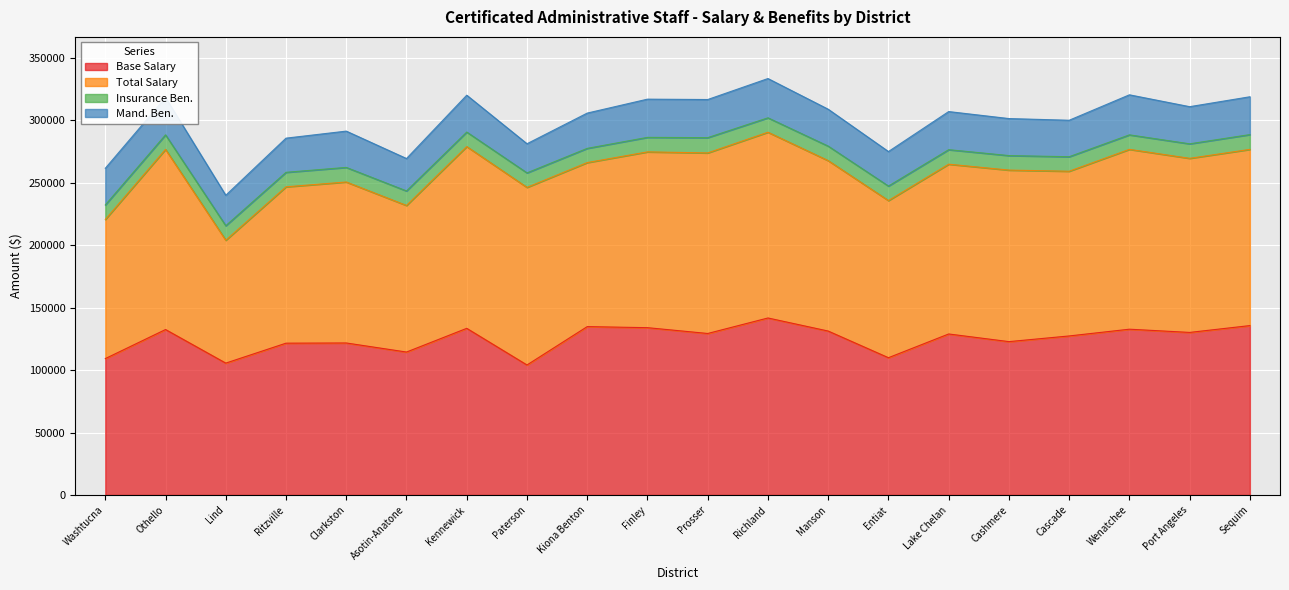

Reading right to left, transcribe all the data shown in this chart.

Base Salary: 135588	130117	132699	127293	122751	128877	109881	131213	141680	129270	133922	134770	104062	133392	114413	121669	121515	105554	132434	109155
Total Salary: 141032	139346	143946	131841	137293	135902	125772	136407	148684	144521	140706	131290	142142	145480	117320	128858	125135	98353	144196	111358
Insurance Ben.: 11845	11616	11616	11616	11616	11616	11616	11616	11527	12231	11616	11385	11616	11622	11616	11671	11616	11616	11630	11616
Mand. Ben.: 30276	29732	32049	29193	29634	30502	27629	29535	31440	30511	30589	28236	23325	29507	25956	29055	27349	24376	29895	29370